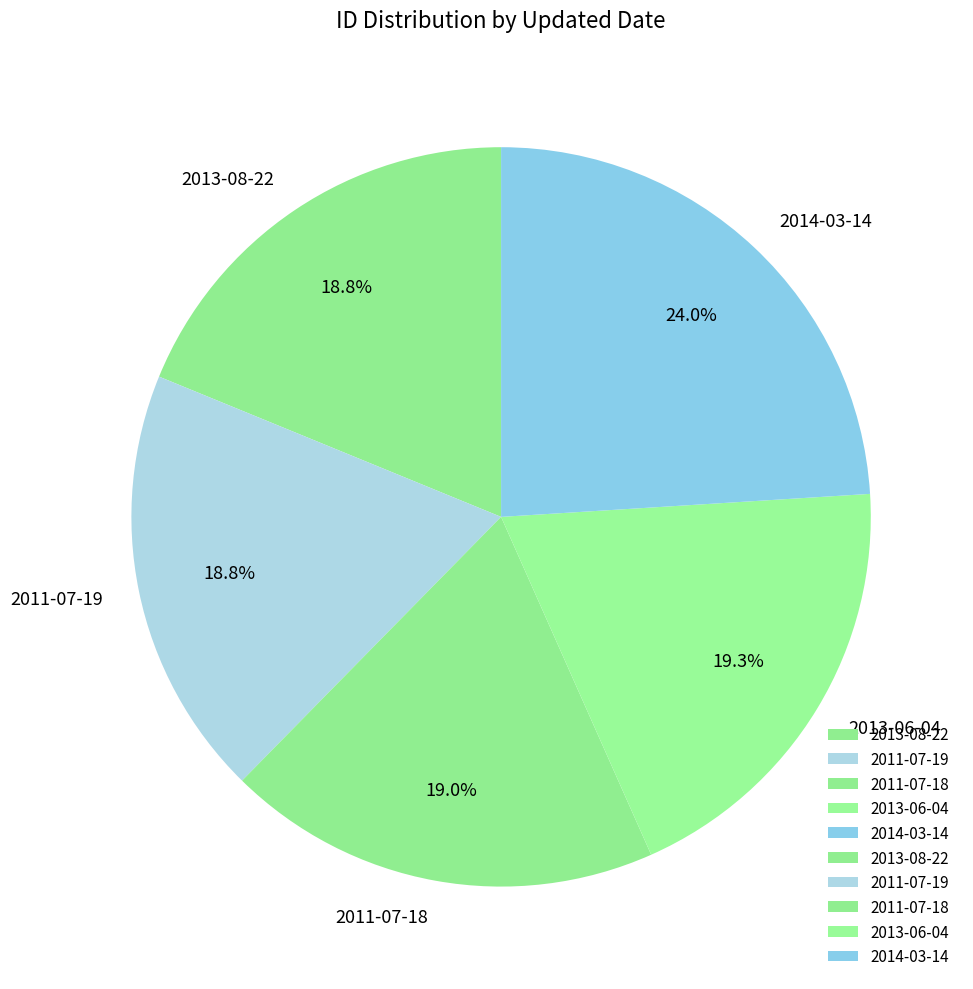

What is the largest slice in the pie chart?

2014-03-14